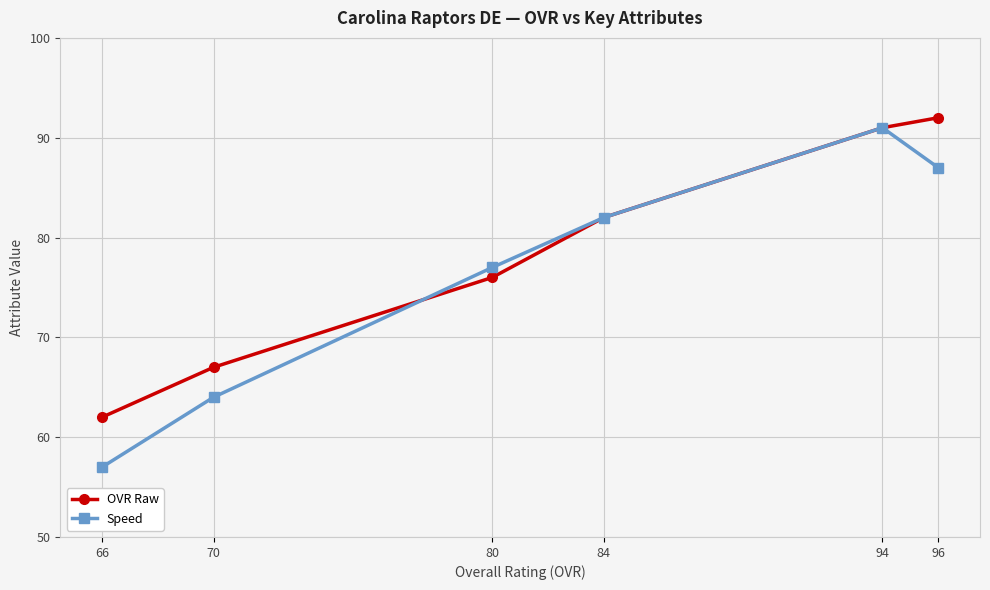

At how many categories does at least one series exceed 65?

5